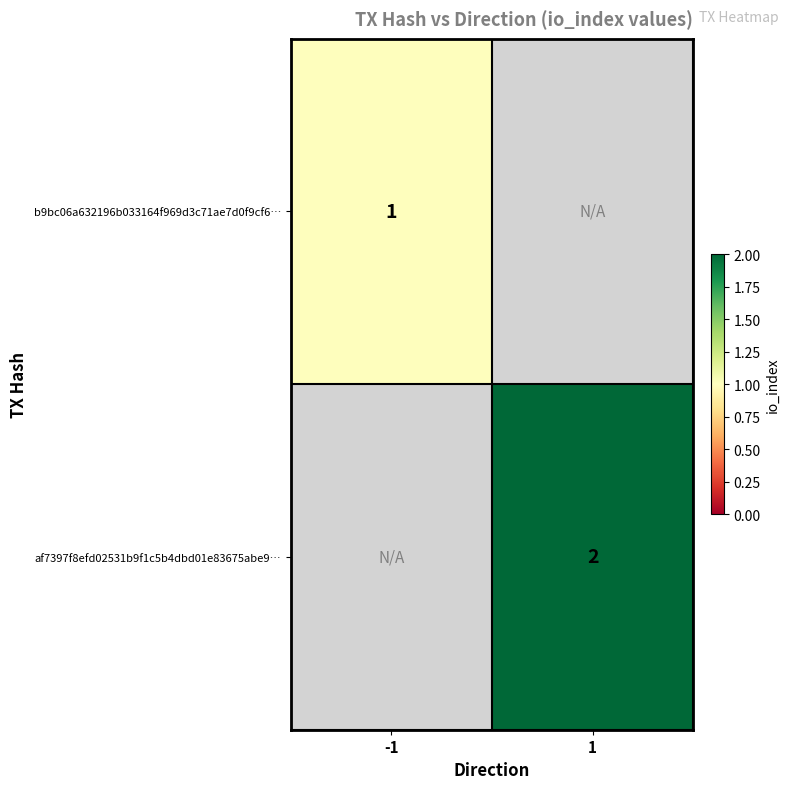

What is the smallest value displayed?

1.0